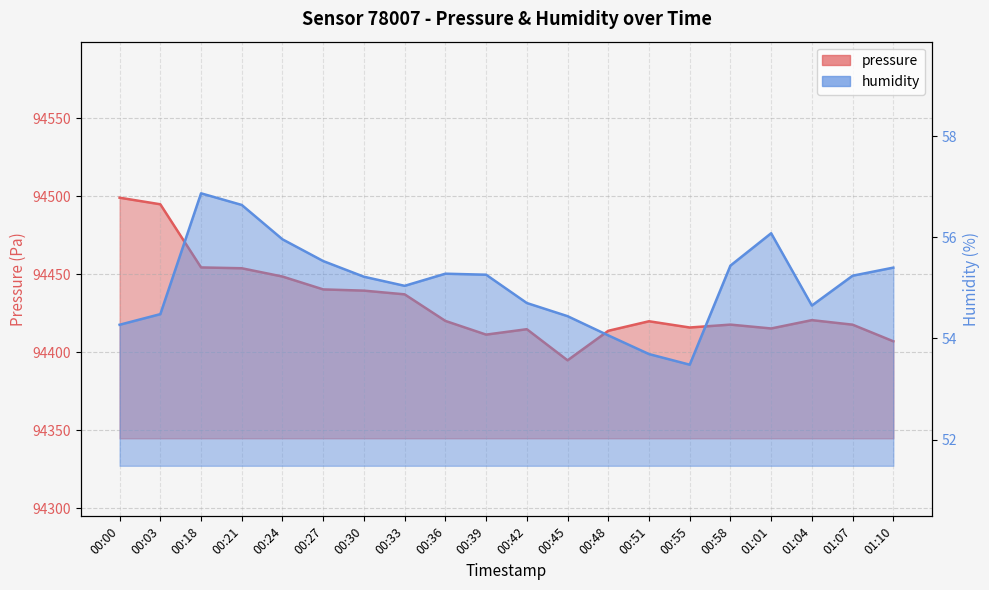

How many values in the humidity series are below 55?

8